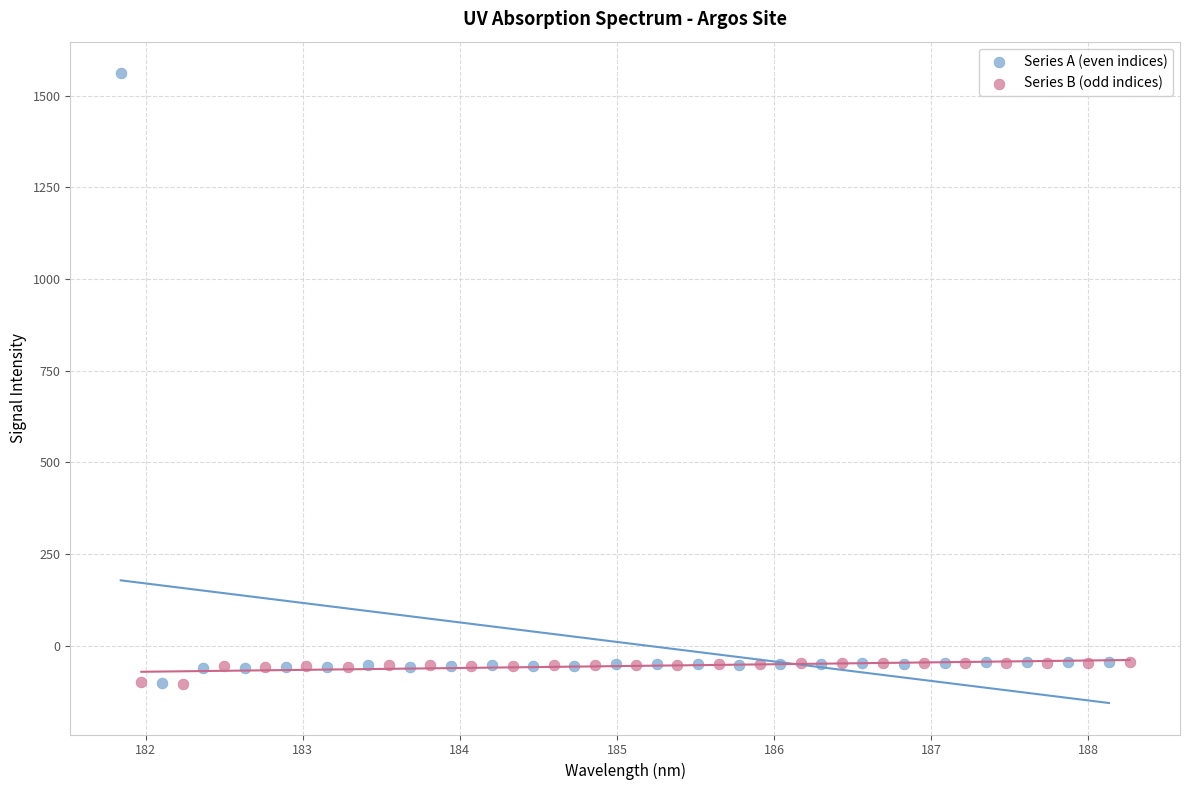

Which series reaches the maximum Y coordinate?

Series A (even indices)